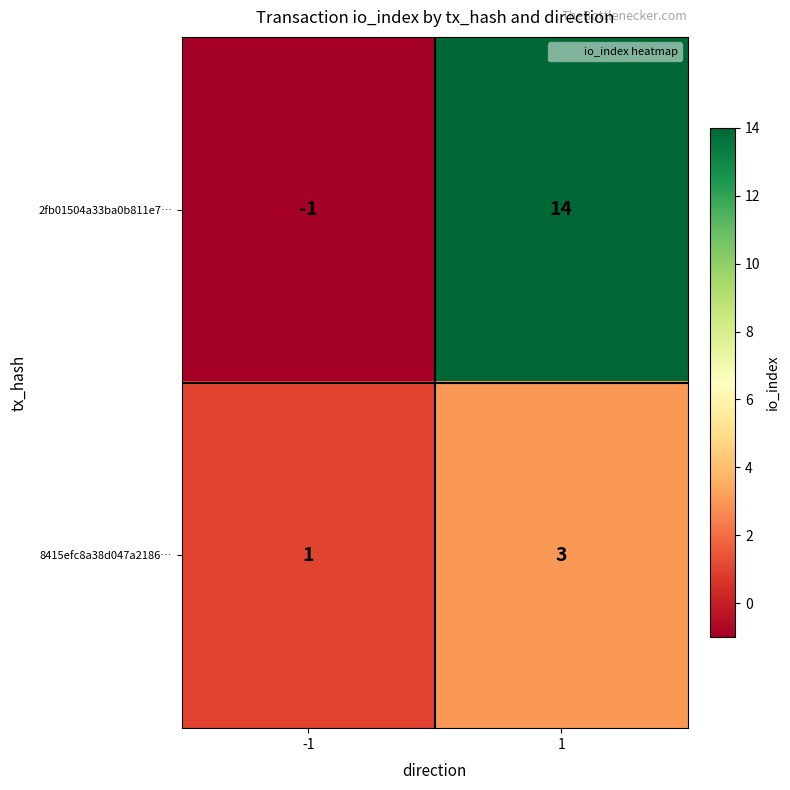

At which category is the sum across all series the highest?

1